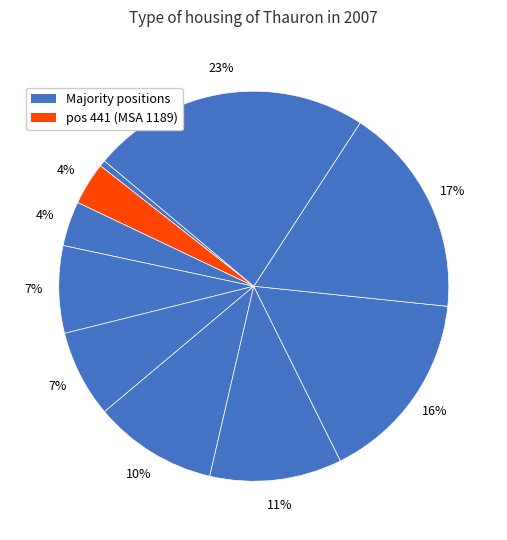

Count the number of slices in the pie.

10